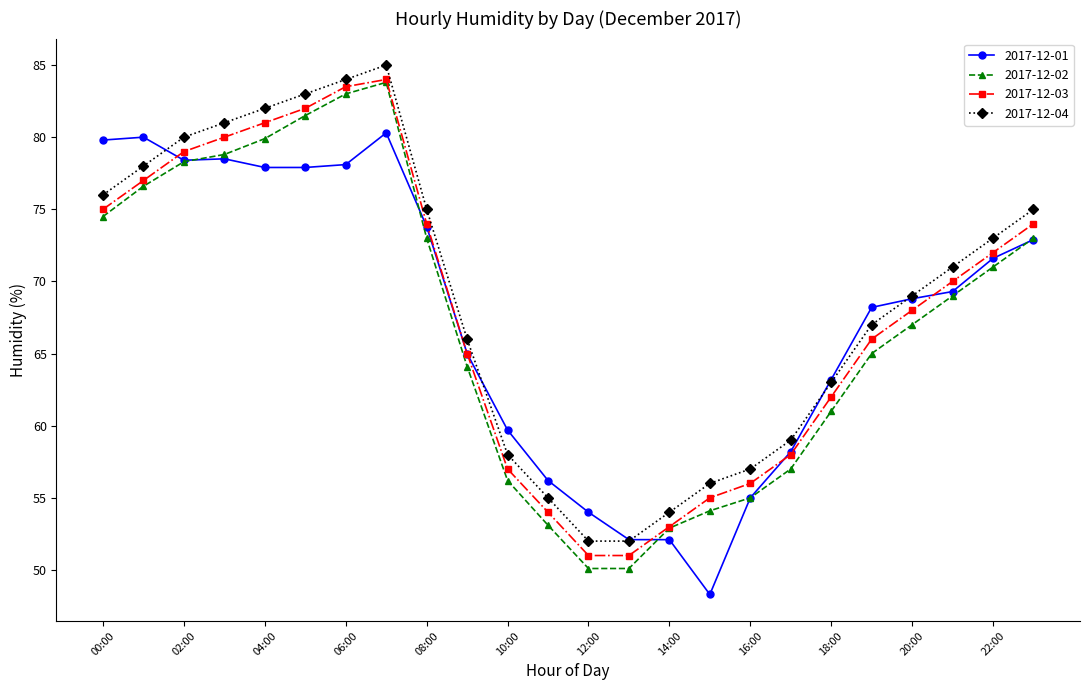

List the series in order of their overall mean, highest first.

2017-12-04, 2017-12-03, 2017-12-01, 2017-12-02